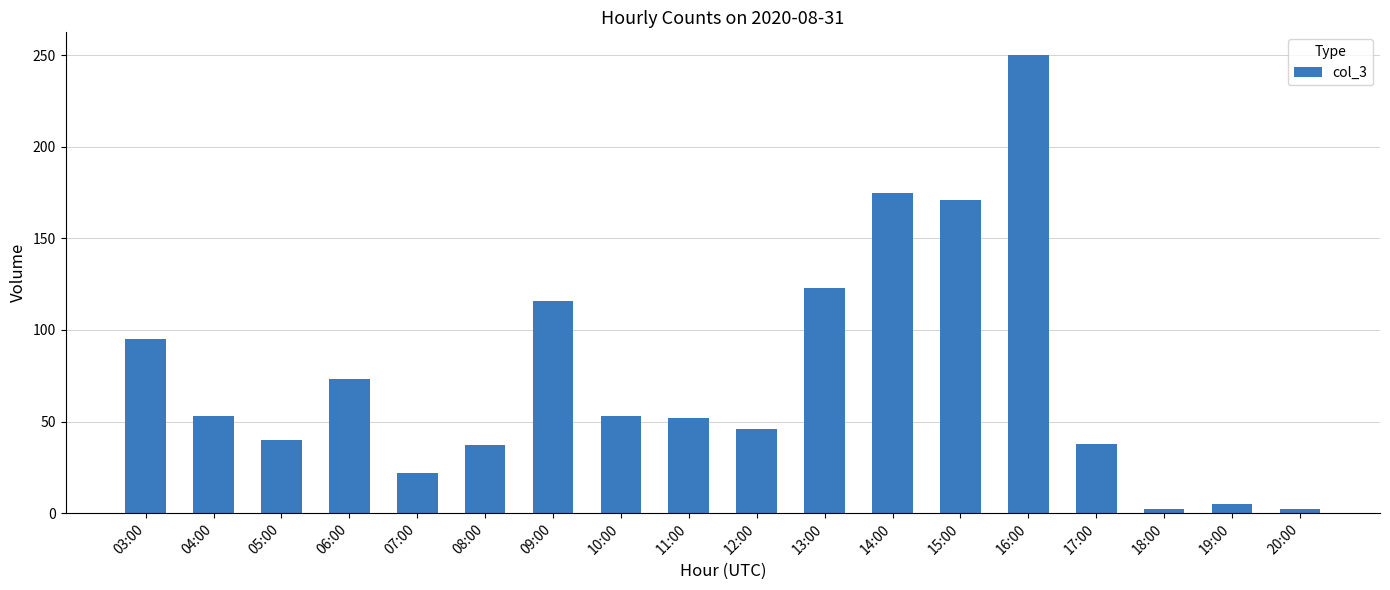

Which category has the highest value across all series?

16:00